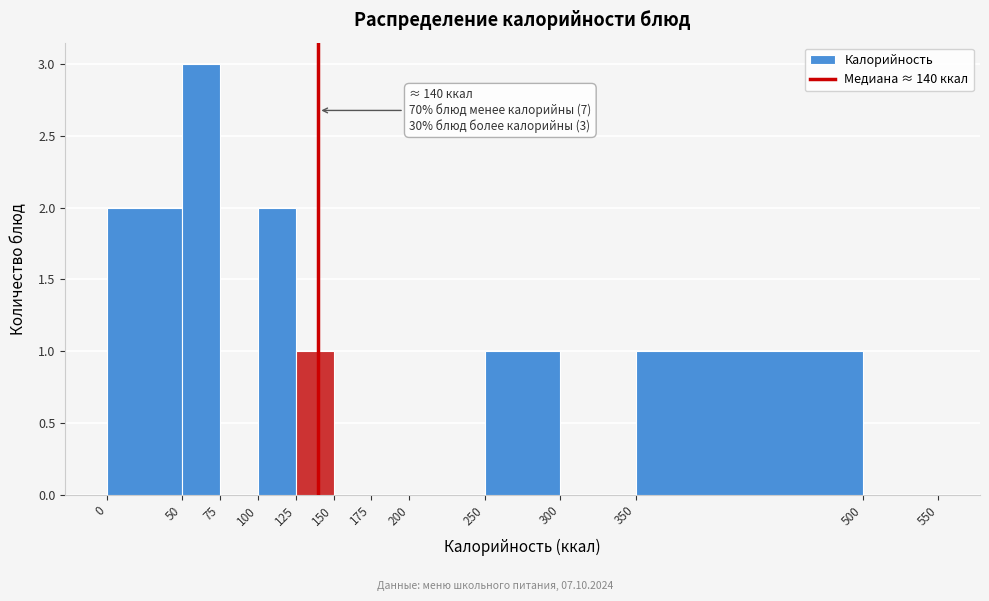

Which range on the x-axis has the tallest bar?

50 to 75